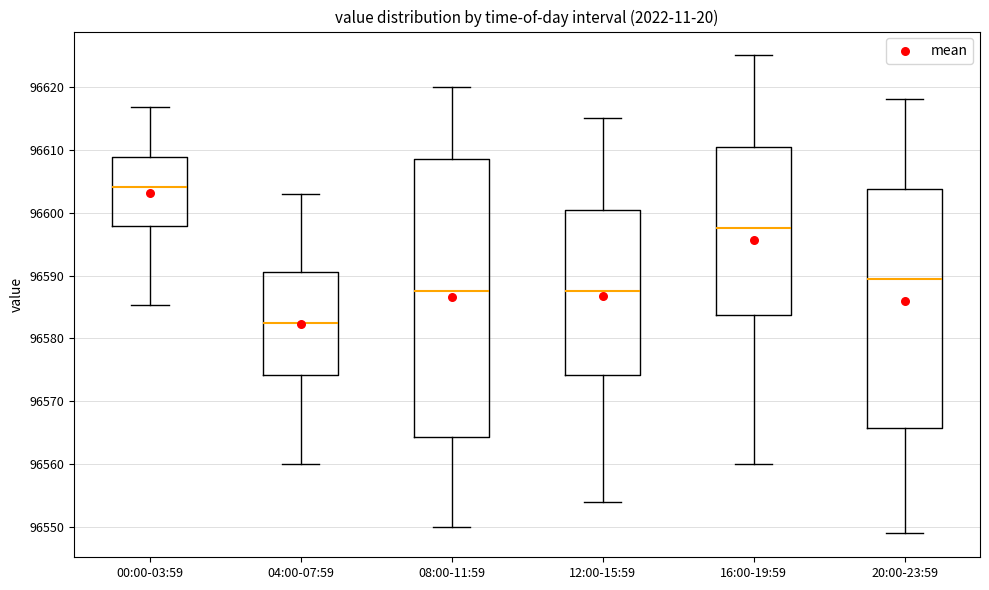

Which box is the tallest, from its lower edge to its upper edge?

08:00-11:59